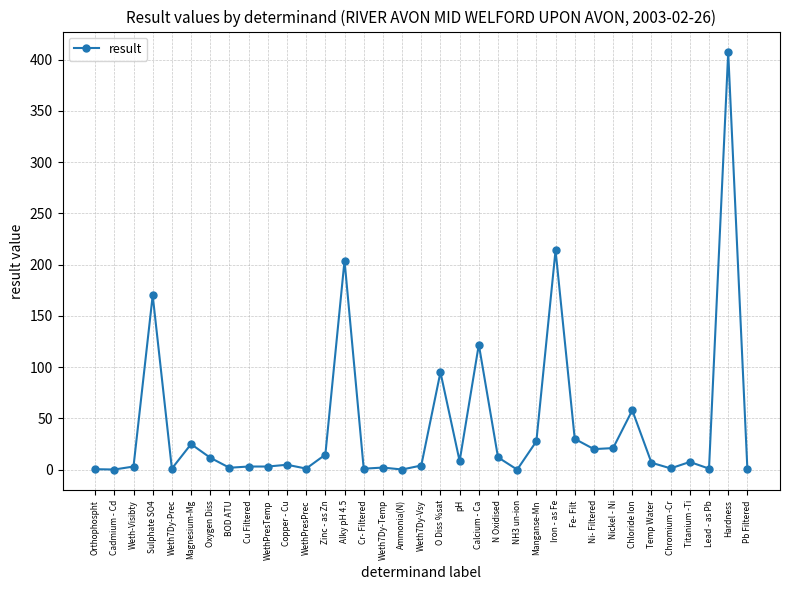

Which label corresponds to the largest value in the chart?

Hardness